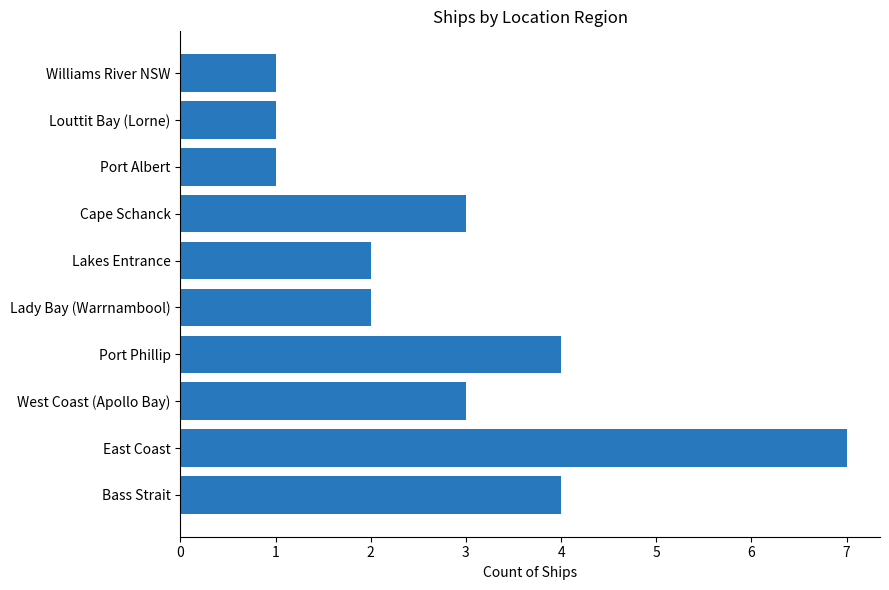

Between Williams River NSW and West Coast (Apollo Bay), which is larger?

West Coast (Apollo Bay)